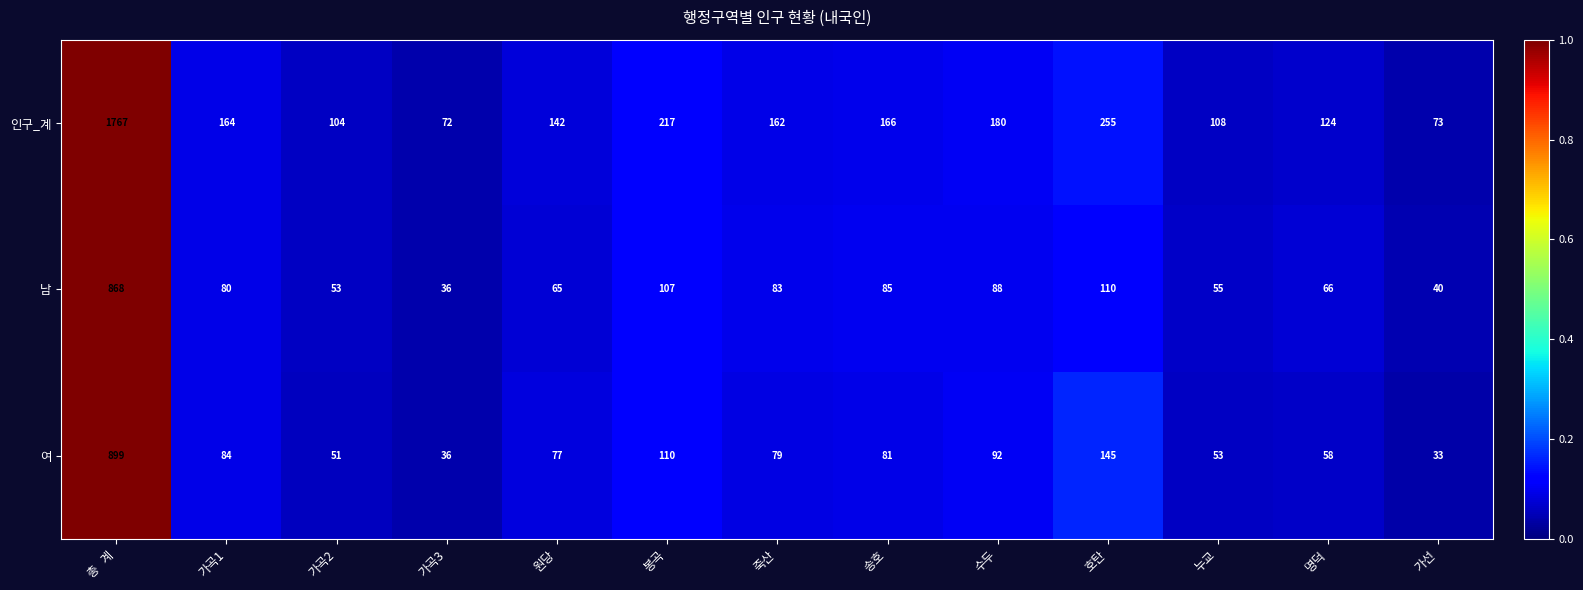

What is the smallest value displayed?

33